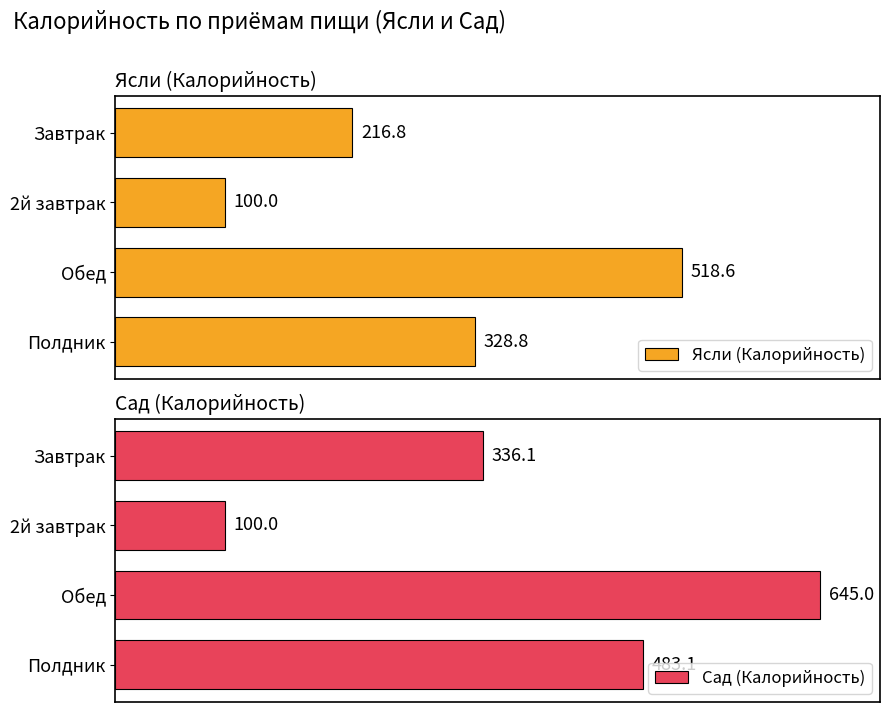

What is the sum of all Ясли (Калорийность) values?

1164.2